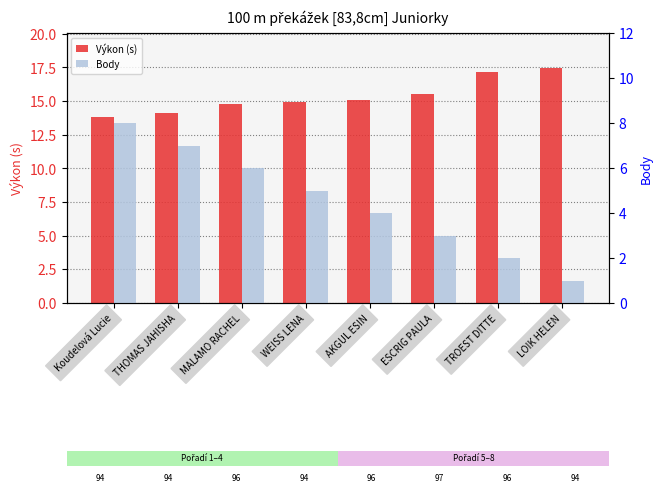

Is it true that Body equals 4.0 at AKGUL ESIN?

True